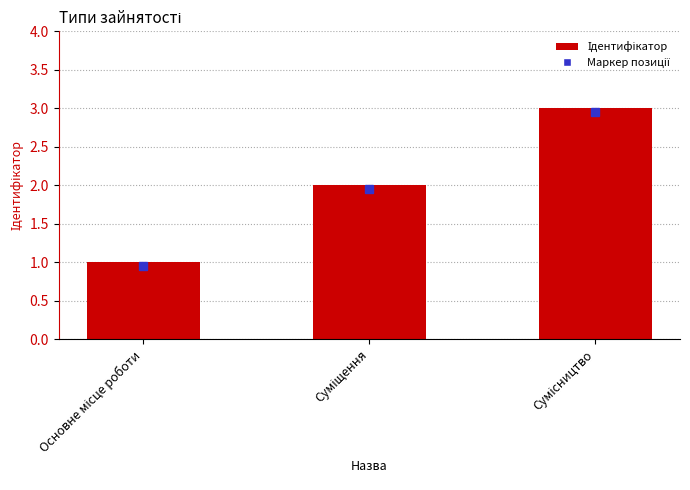

What is the maximum value shown in the chart?

3